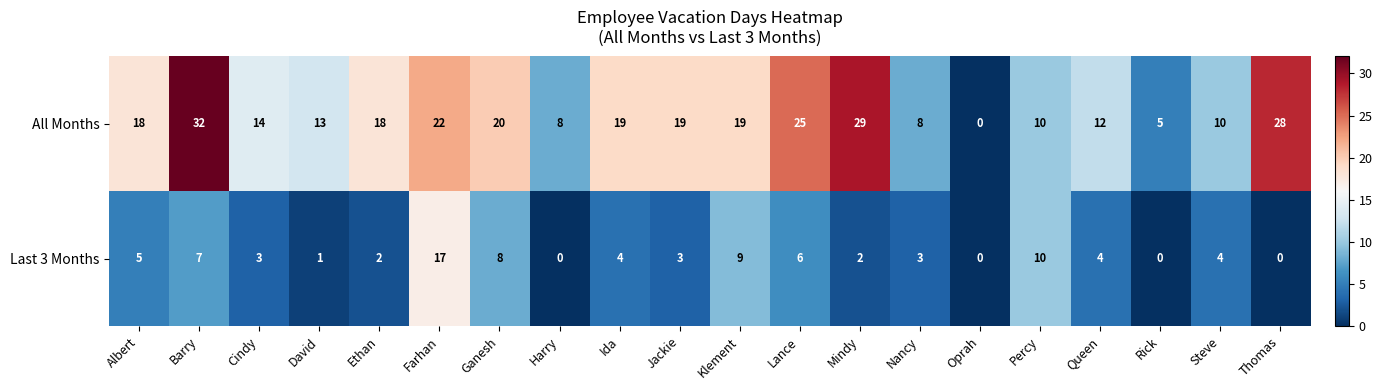

Which series has the widest spread of values?

All Months